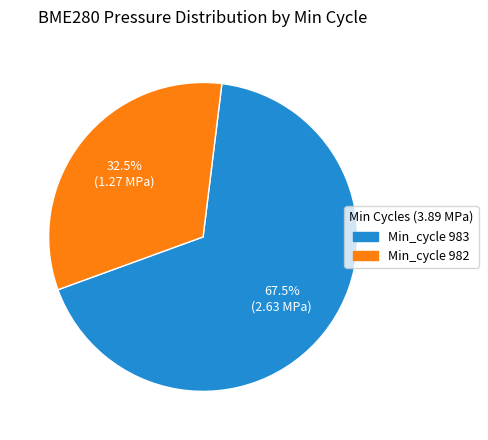

Does any single category account for the majority?

Yes